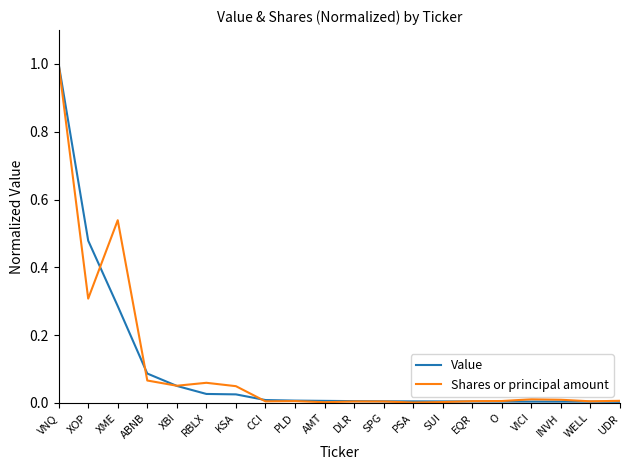

True or false: Value has a value of 1.0 at VNQ.

True